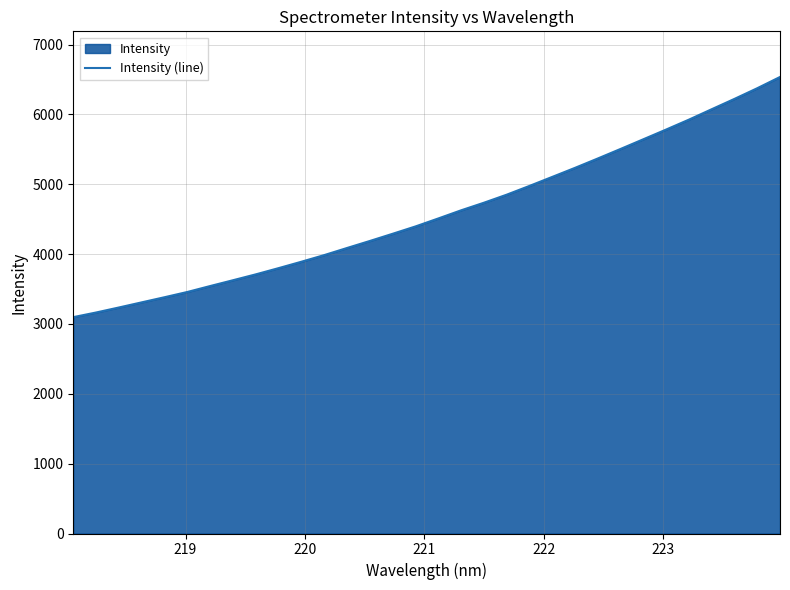

Count the number of values greater than 4510.

16